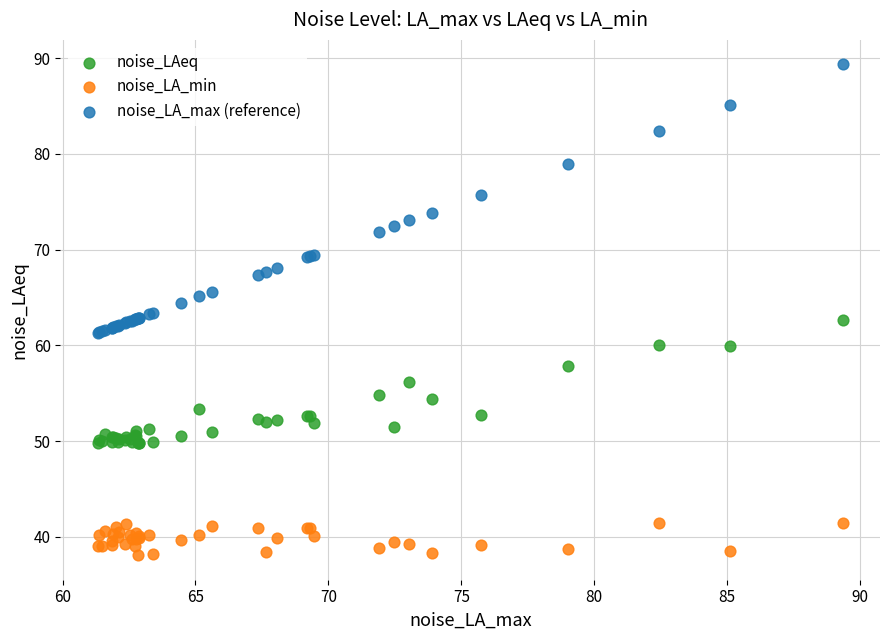

Which series reaches the maximum Y coordinate?

noise_LA_max (reference)